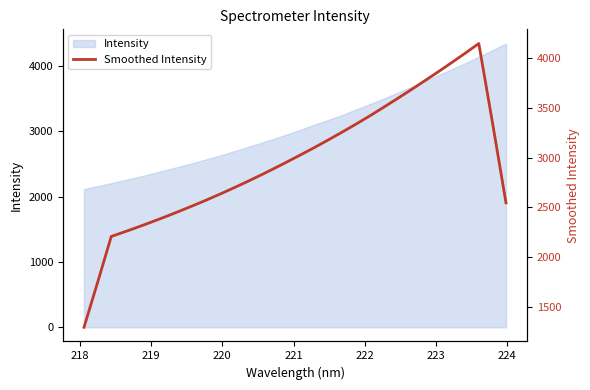

How many values are below 2964?

16